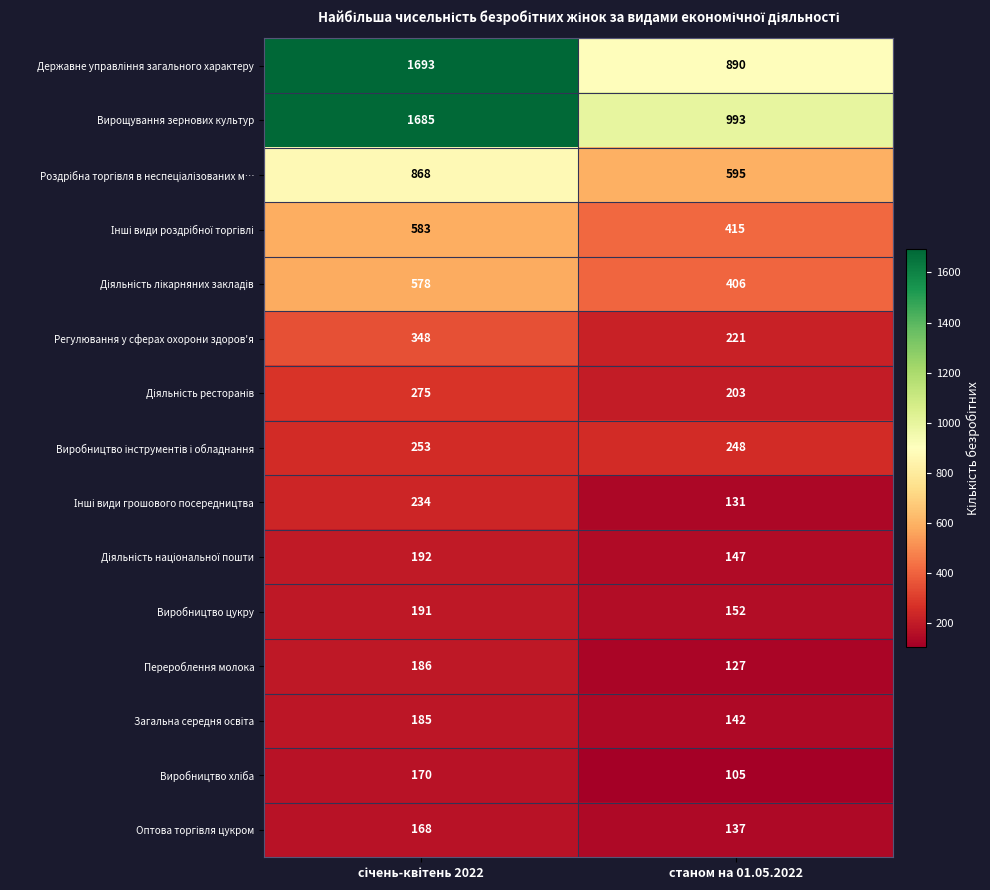

What is the difference between the maximum and minimum values in the Регулювання у сферах охорони здоров'я series?

127